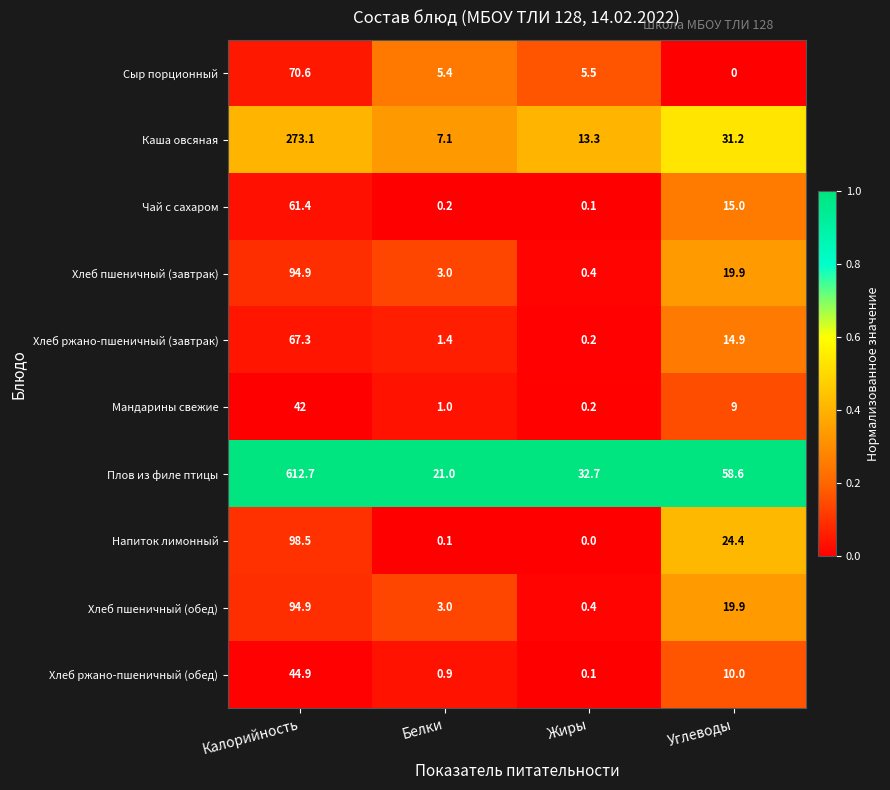

Is it true that Чай с сахаром equals 0.1 at Жиры?

True